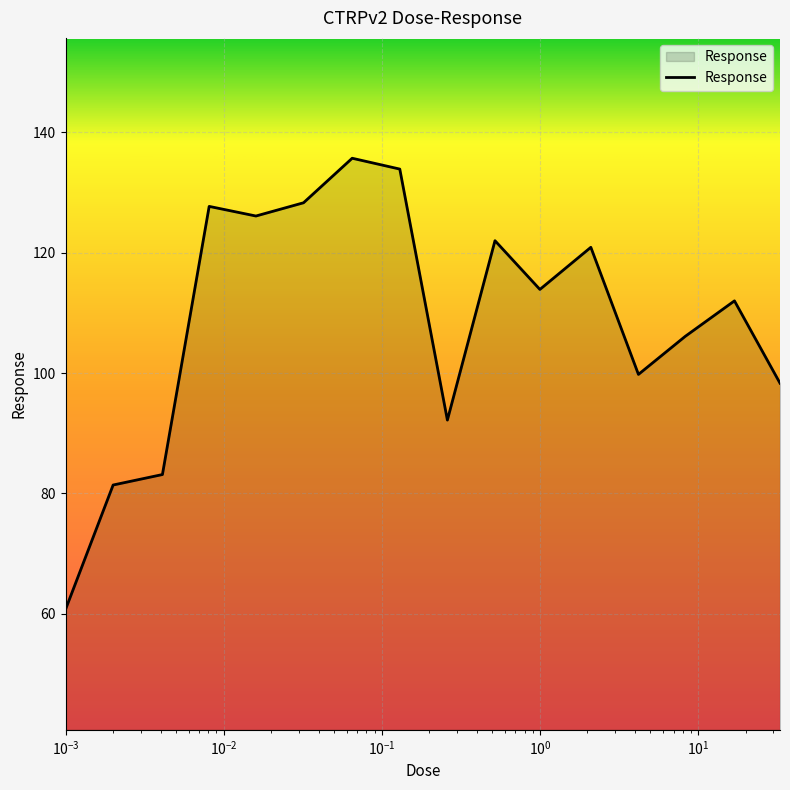

What is the greatest value displayed?

135.7